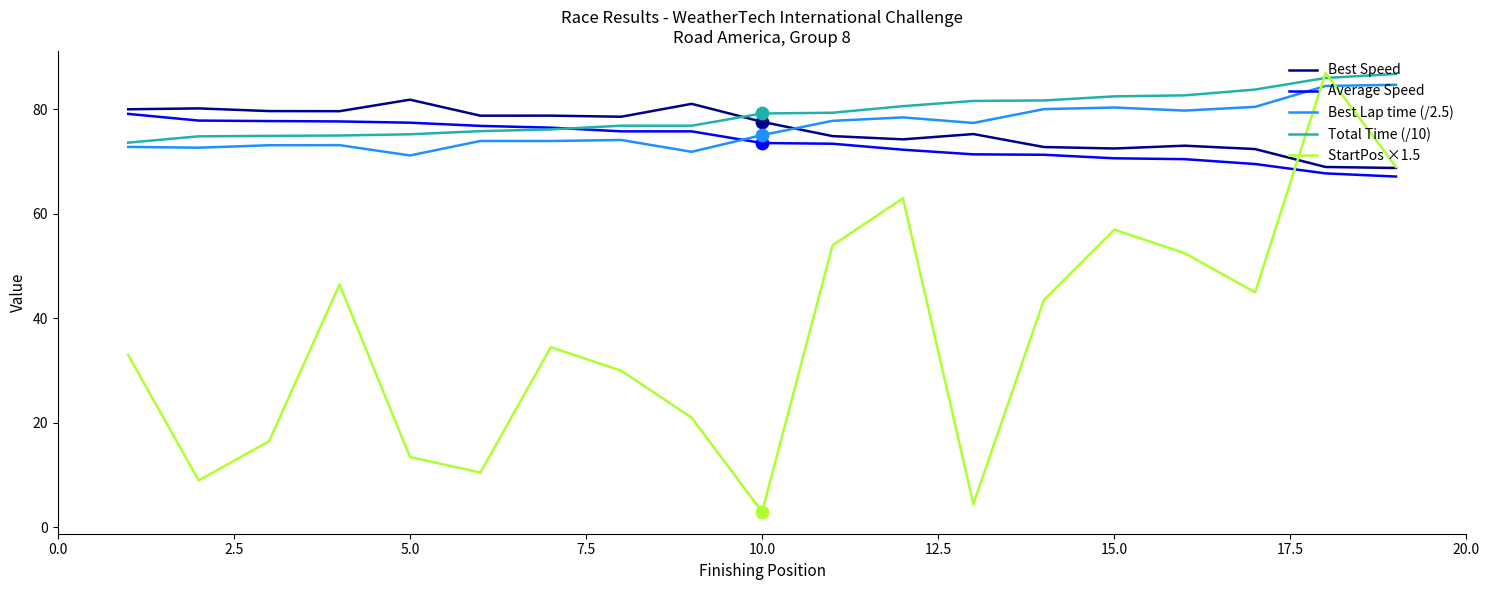

True or false: Best Speed and Total Time (/10) intersect in this chart.

True